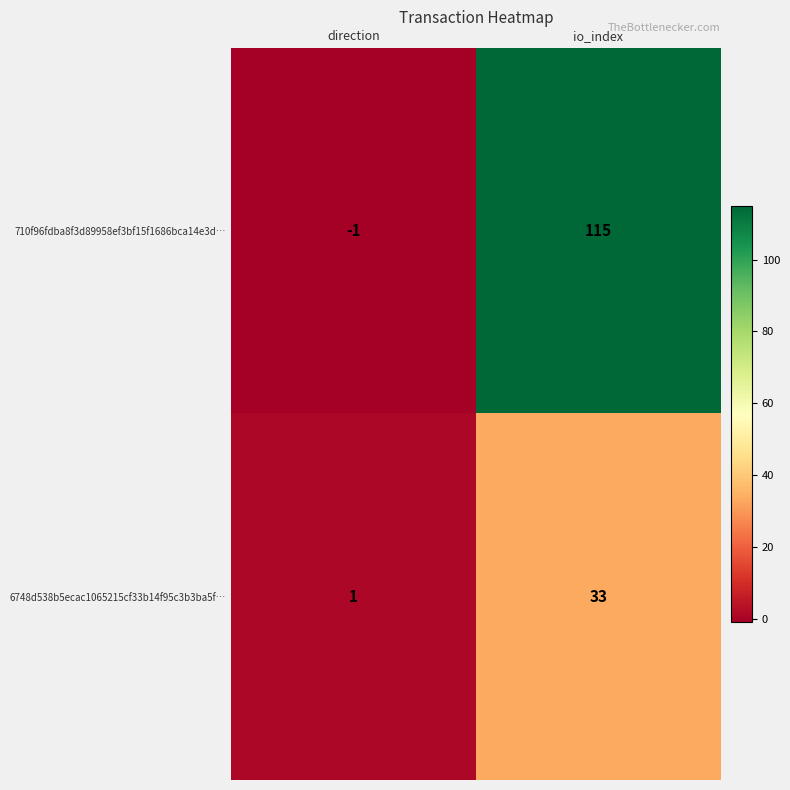

Rank the series by their maximum value, from highest to lowest.

710f96fdba8f3d89958ef3bf15f1686bca14e3d…, 6748d538b5ecac1065215cf33b14f95c3b3ba5f…